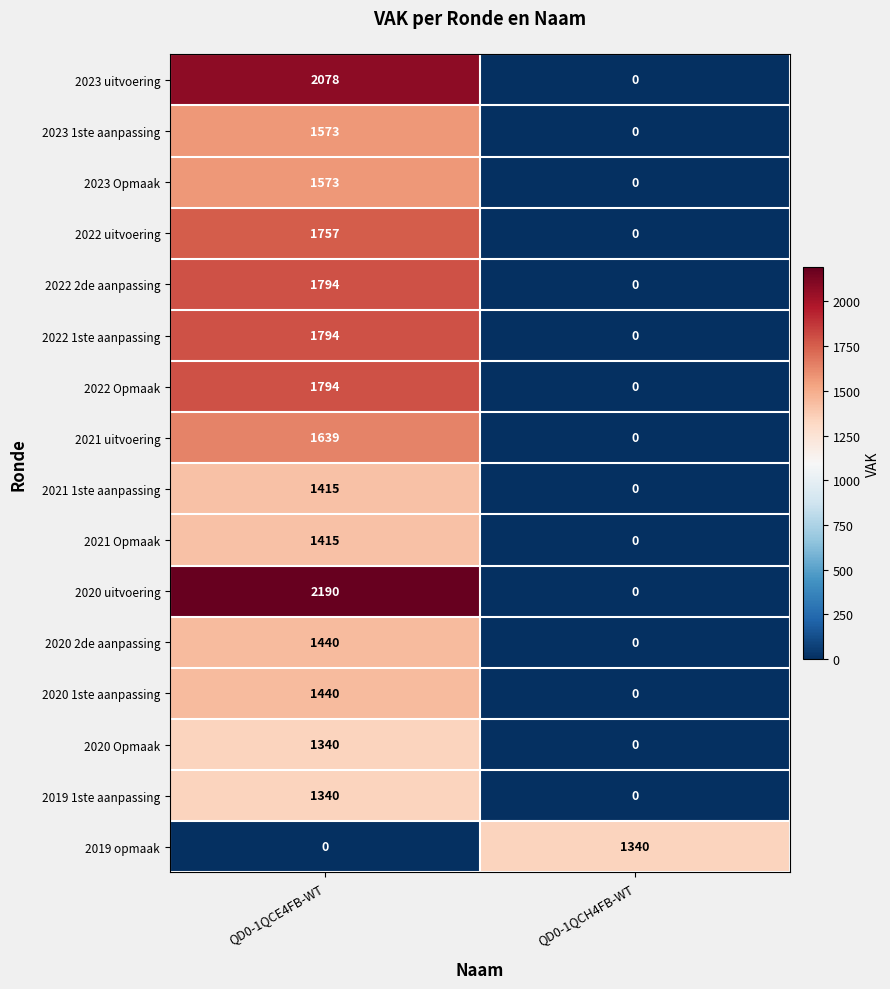

What is the total value across all series at QD0-1QCE4FB-WT?

24582